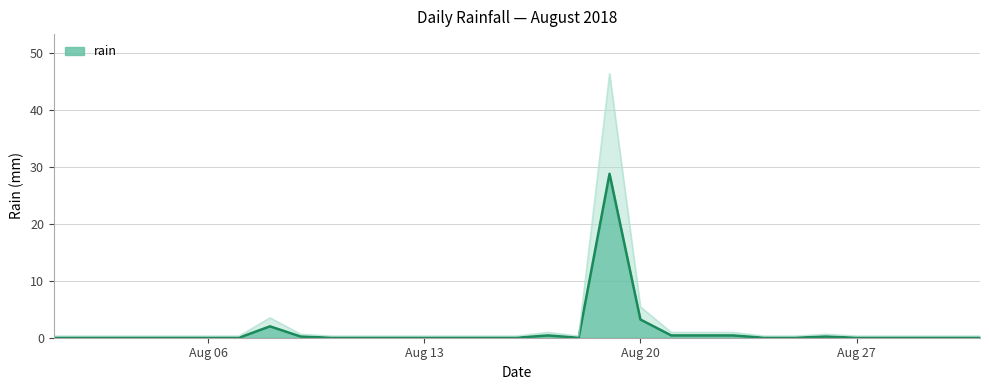

Rank the categories by value from lowest to highest.

2018-08-01, 2018-08-02, 2018-08-03, 2018-08-04, 2018-08-05, 2018-08-06, 2018-08-07, 2018-08-10, 2018-08-11, 2018-08-12, 2018-08-13, 2018-08-14, 2018-08-15, 2018-08-16, 2018-08-18, 2018-08-24, 2018-08-25, 2018-08-27, 2018-08-28, 2018-08-29, 2018-08-30, 2018-08-31, 2018-08-09, 2018-08-26, 2018-08-17, 2018-08-21, 2018-08-22, 2018-08-23, 2018-08-08, 2018-08-20, 2018-08-19